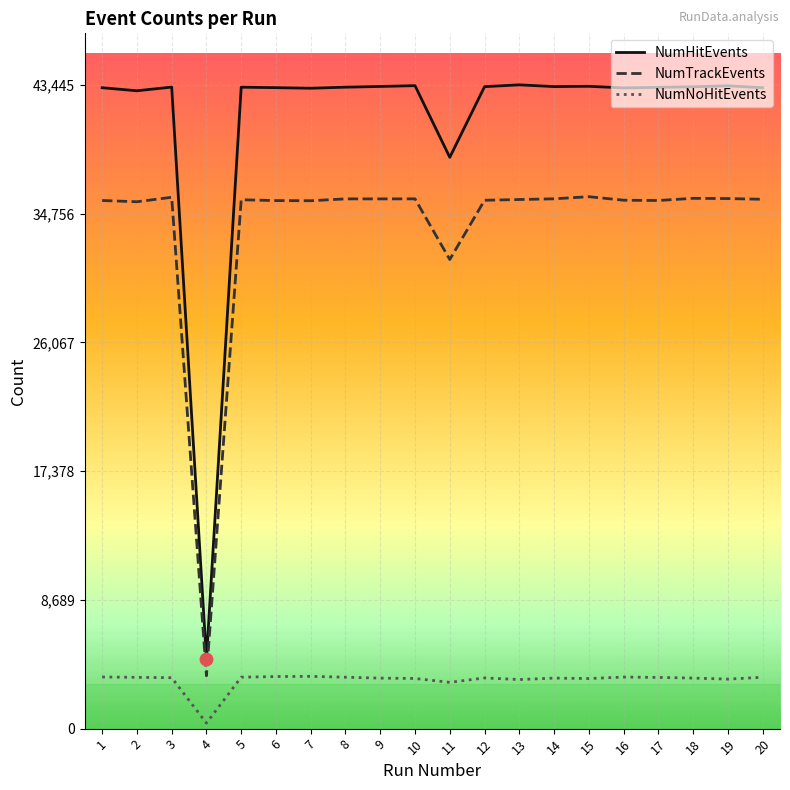

At how many categories does at least one series exceed 14436?

19